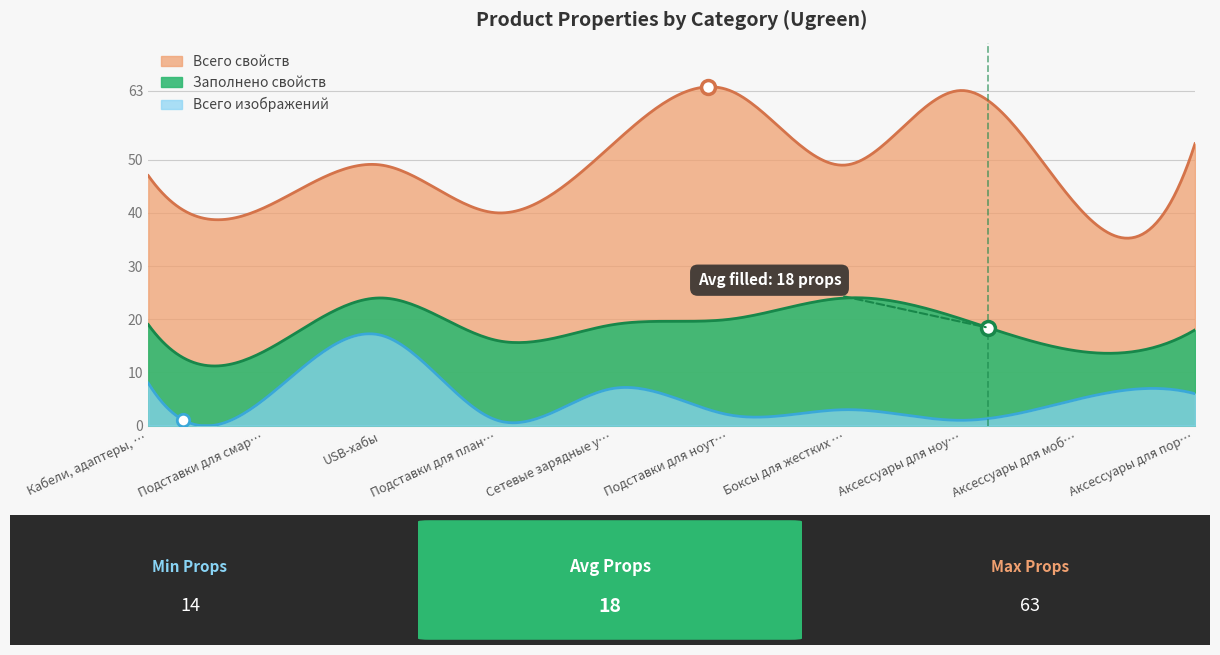

Is the value of Всего свойств at 2 greater than the value of Всего изображений at 1?

Yes